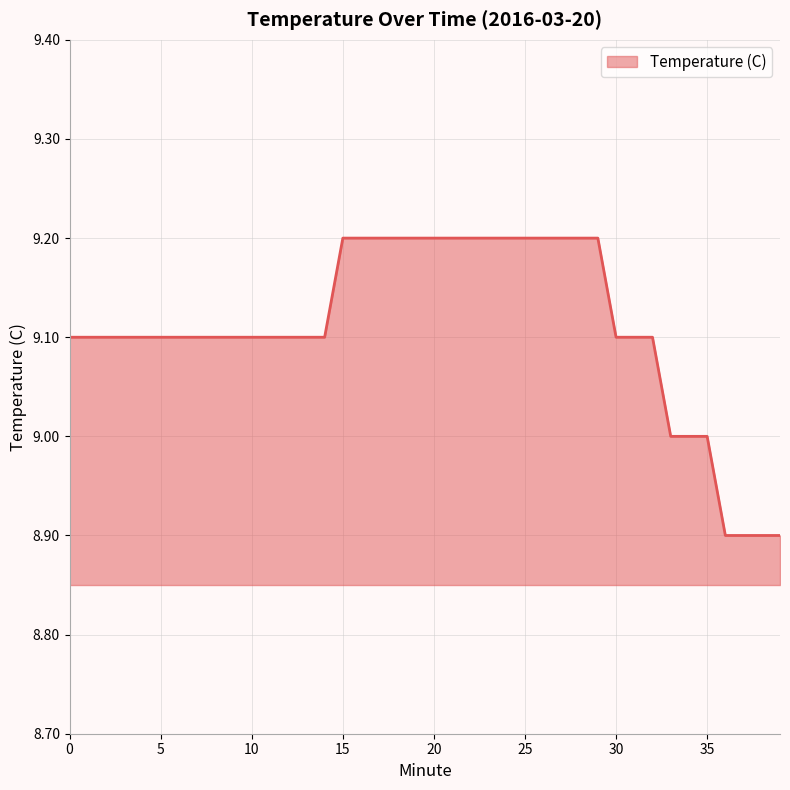

What is the difference between the maximum and minimum values?

0.3